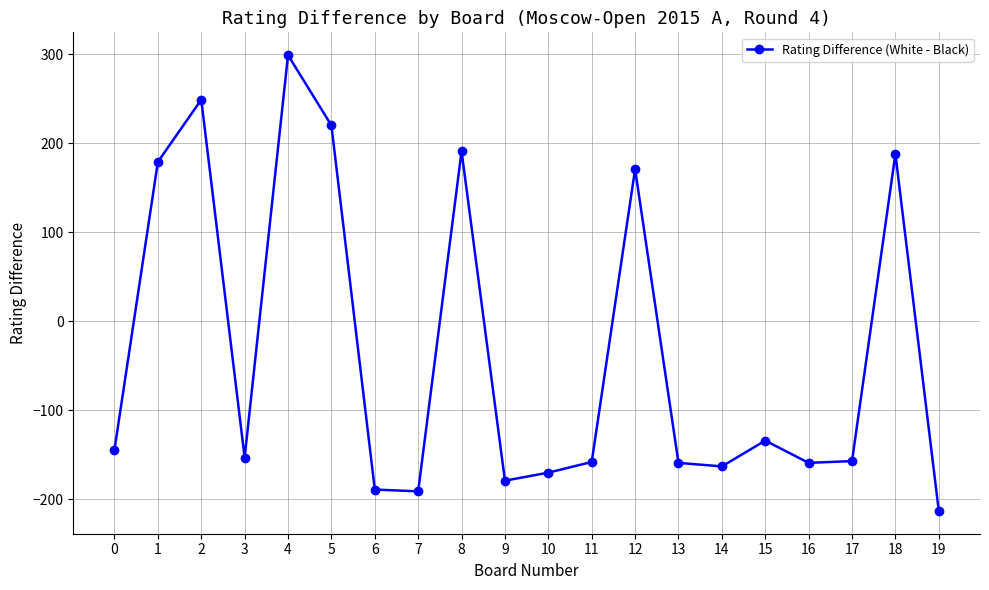

Is it true that the value at 8 is 44?

False